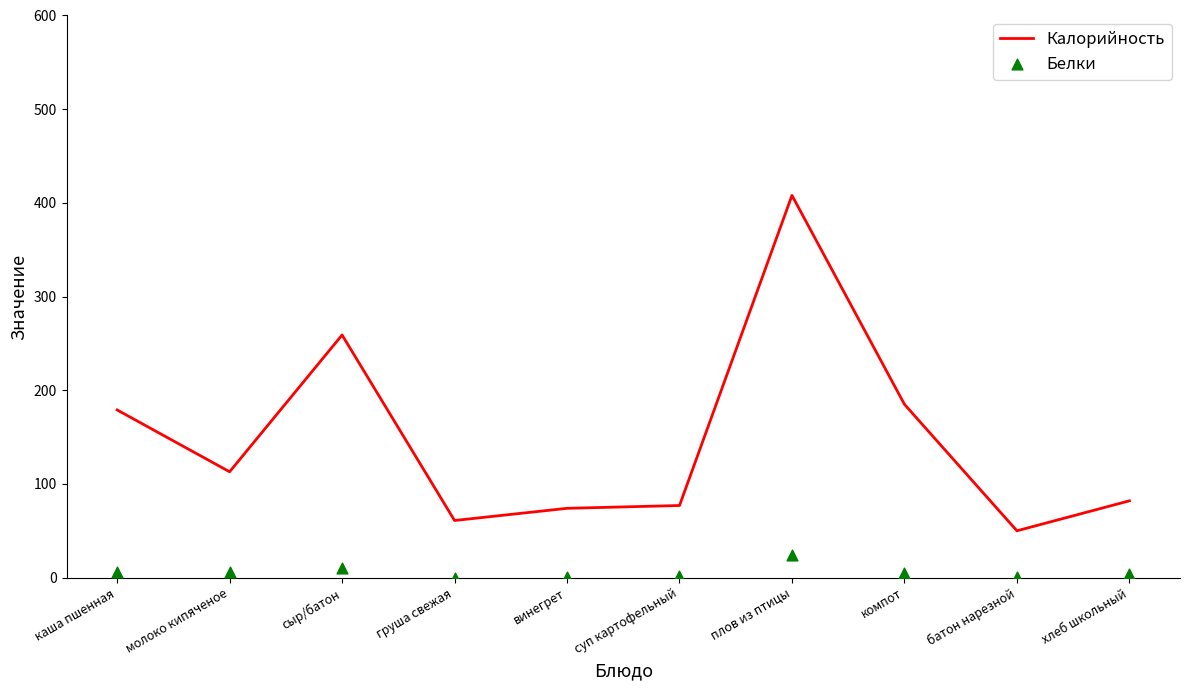

What is the total value across all series at каша пшенная?

185